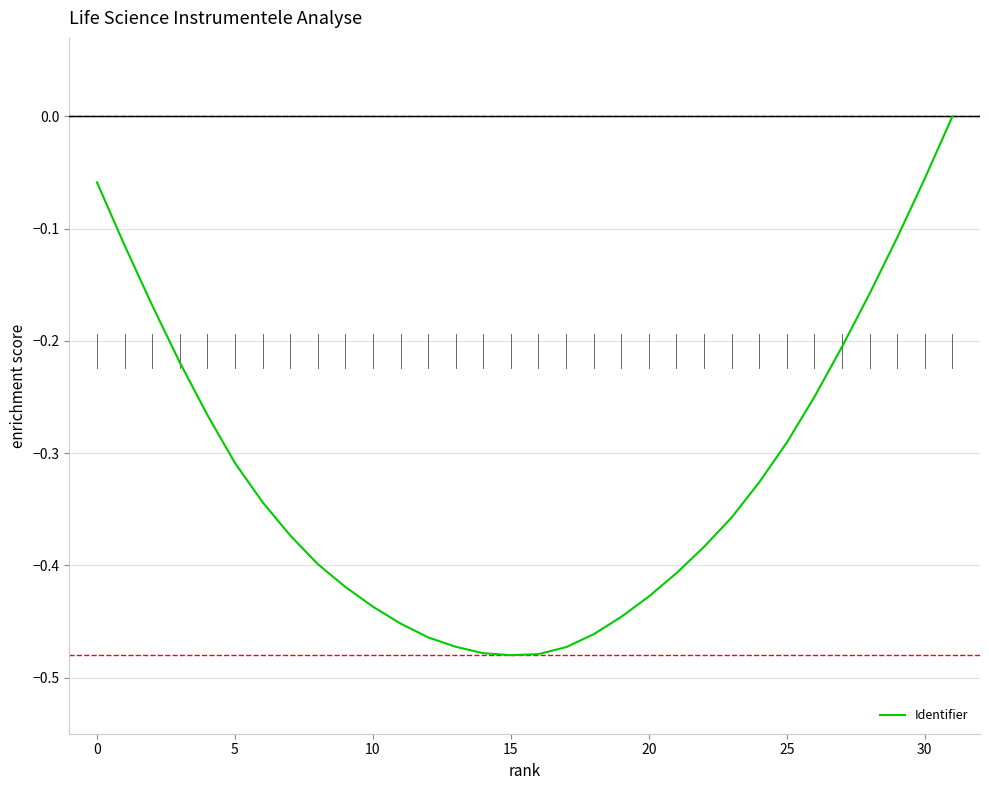

What is the difference between the maximum and minimum values?

0.5